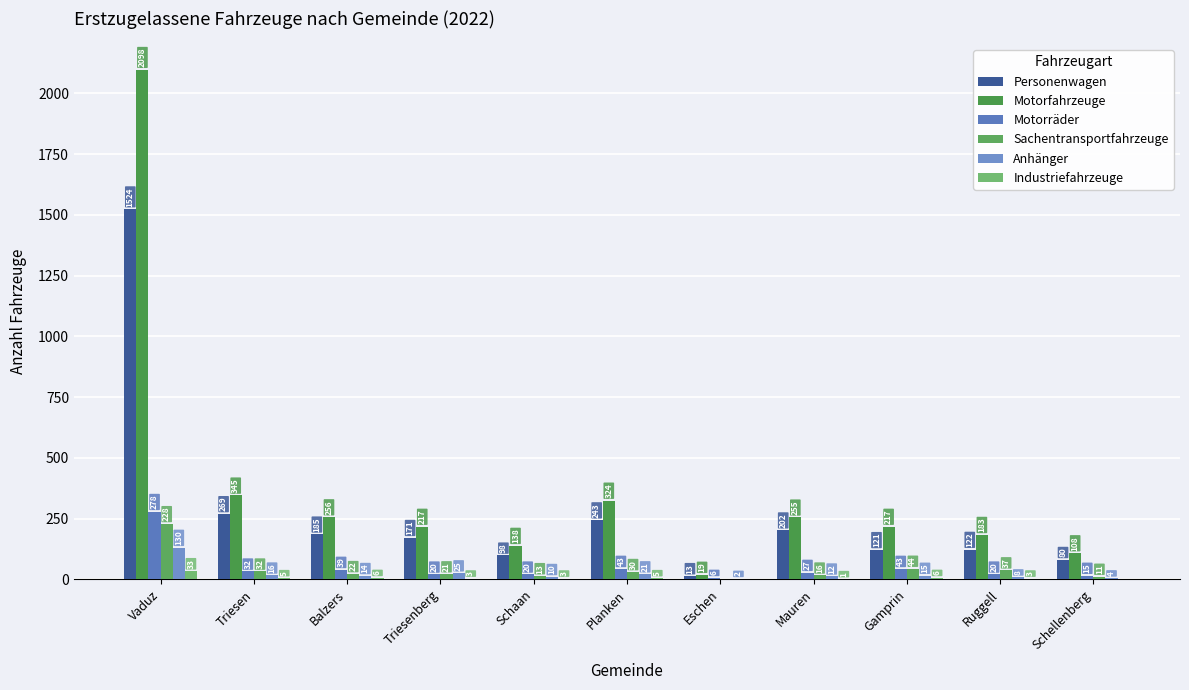

What is the average value of the Motorfahrzeuge series?

378